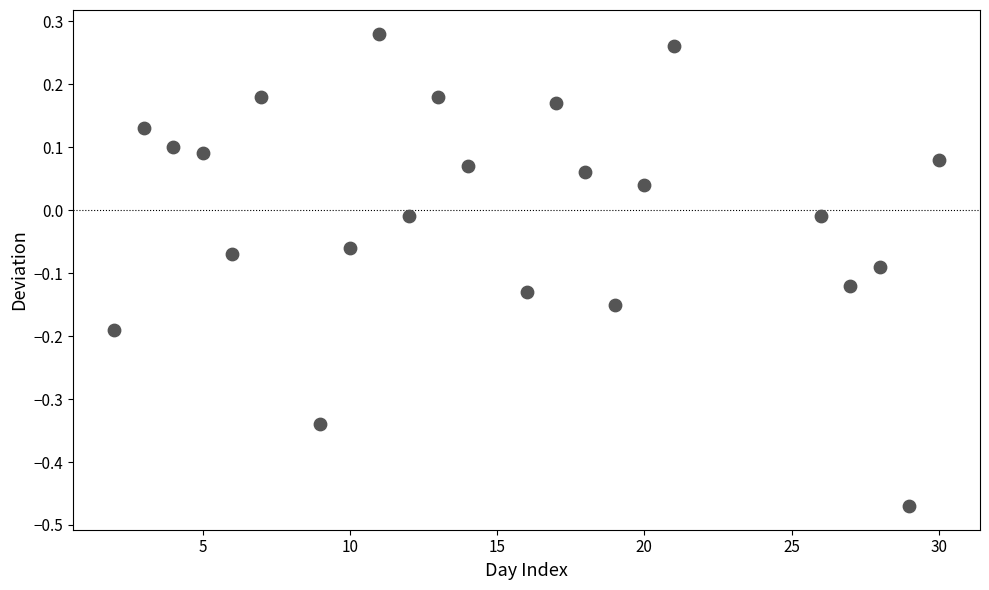

What is the range of X values (max minus min)?

28.0